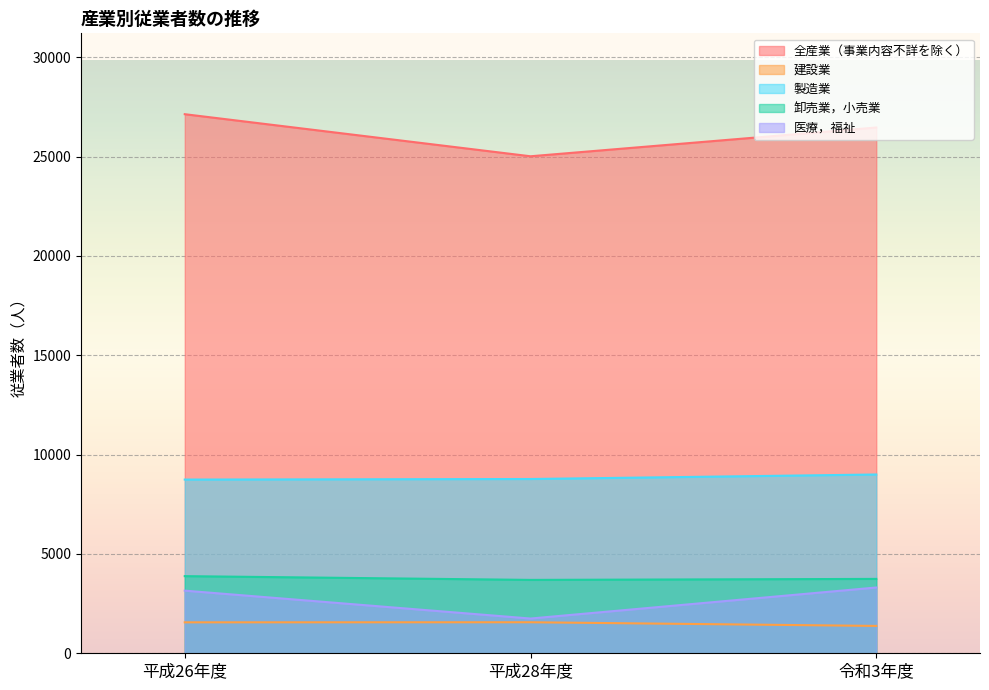

Read the 製造業 value at 令和3年度.

9000